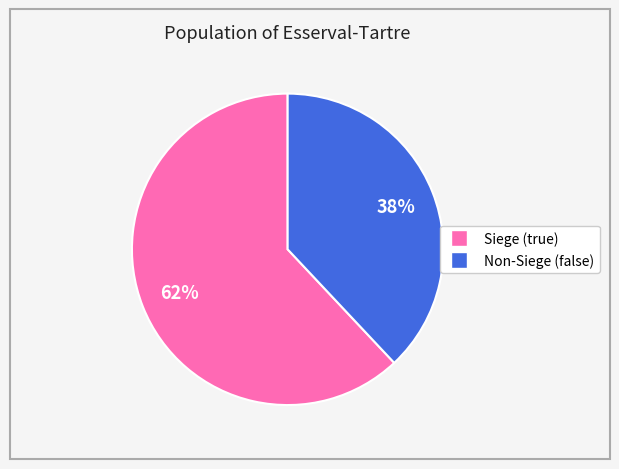

Is there a majority slice in this chart?

Yes